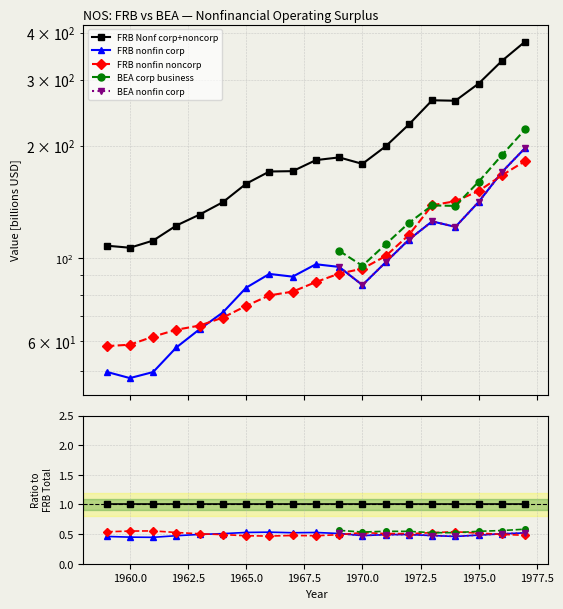

True or false: BEA nonfin corp and BEA corp business cross at least once.

False